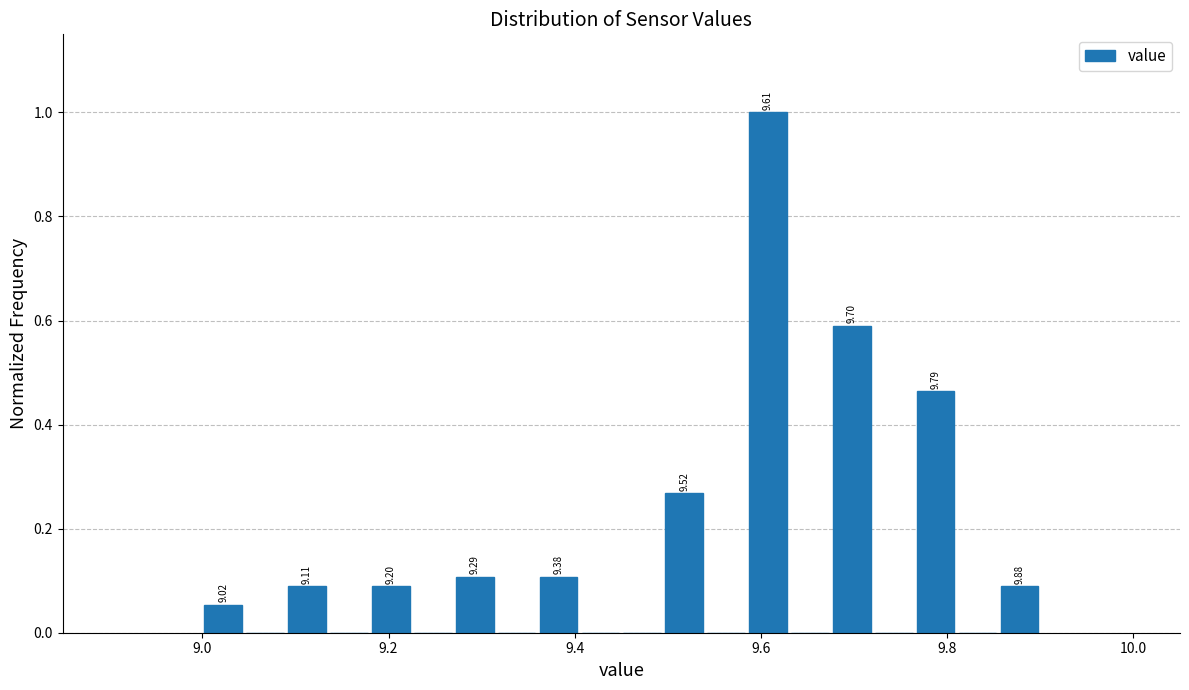

Around what value on the x-axis is the tallest bar? Give the approximate position of its centre, as read against the axis.

9.60